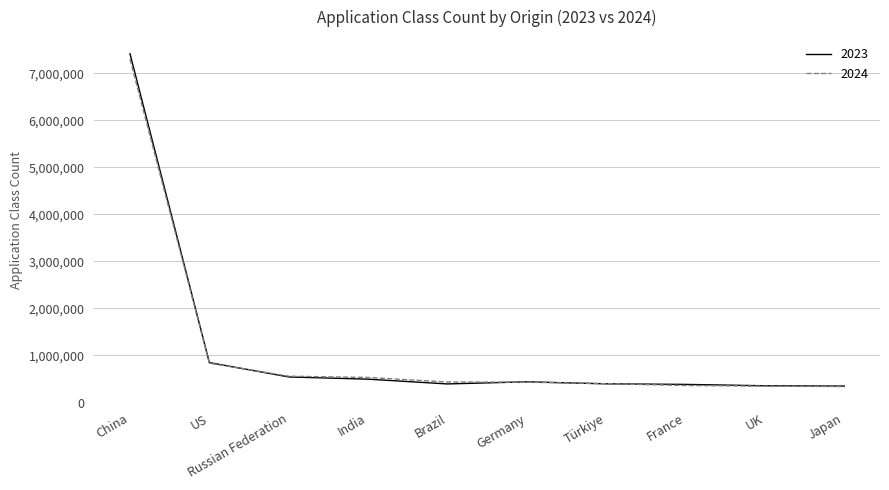

What is the total value across all series at Germany?

872752